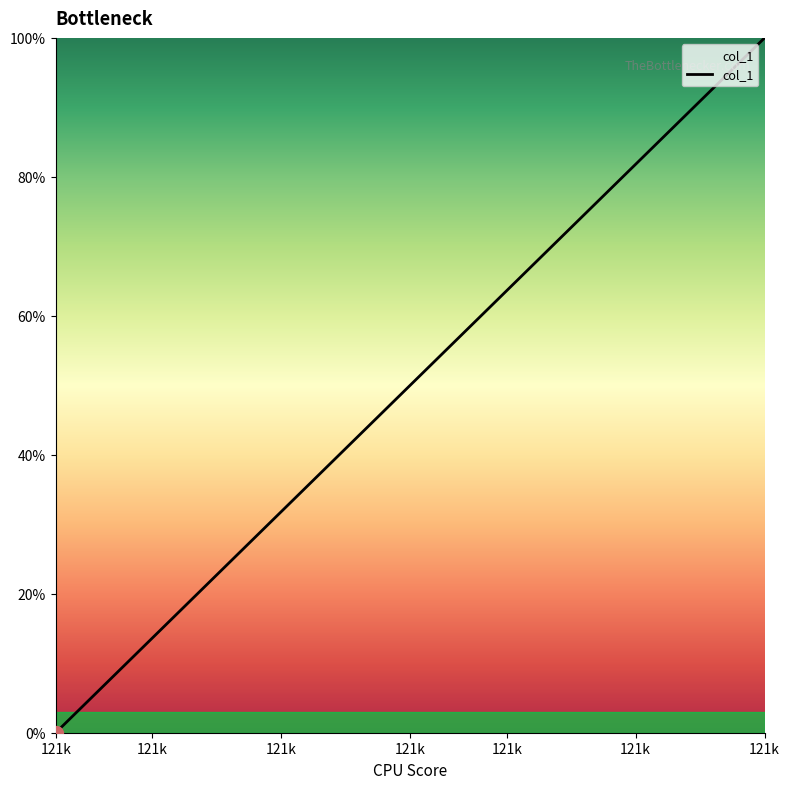

What is the difference between the maximum and minimum values?

100.0